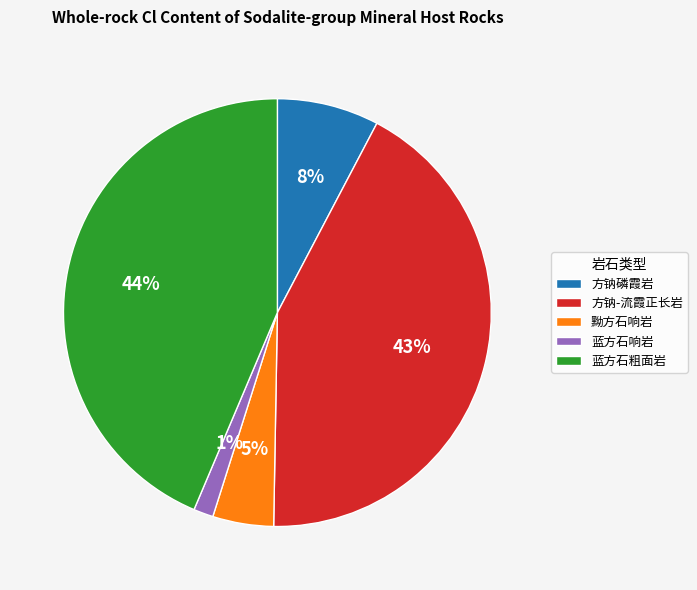

To the nearest percent, what is the combined percentage of 黝方石响岩 and 蓝方石响岩?

6%